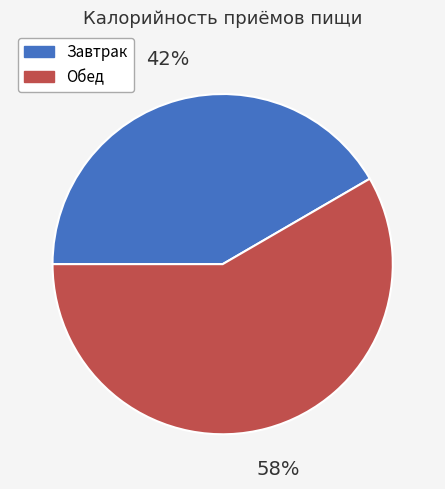

True or false: Завтрак accounts for 42% of the total.

True